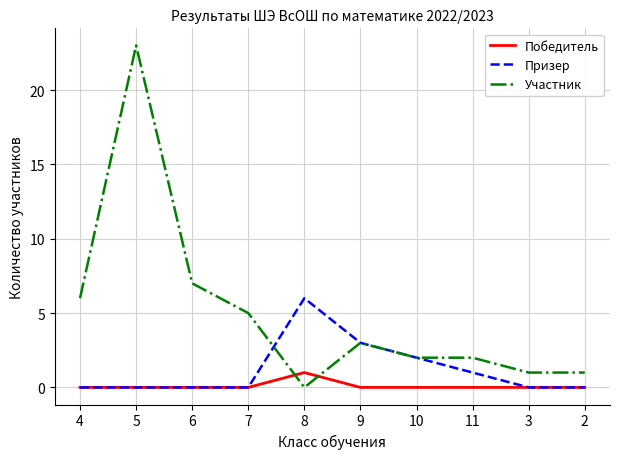

What position from the left is 2?

10